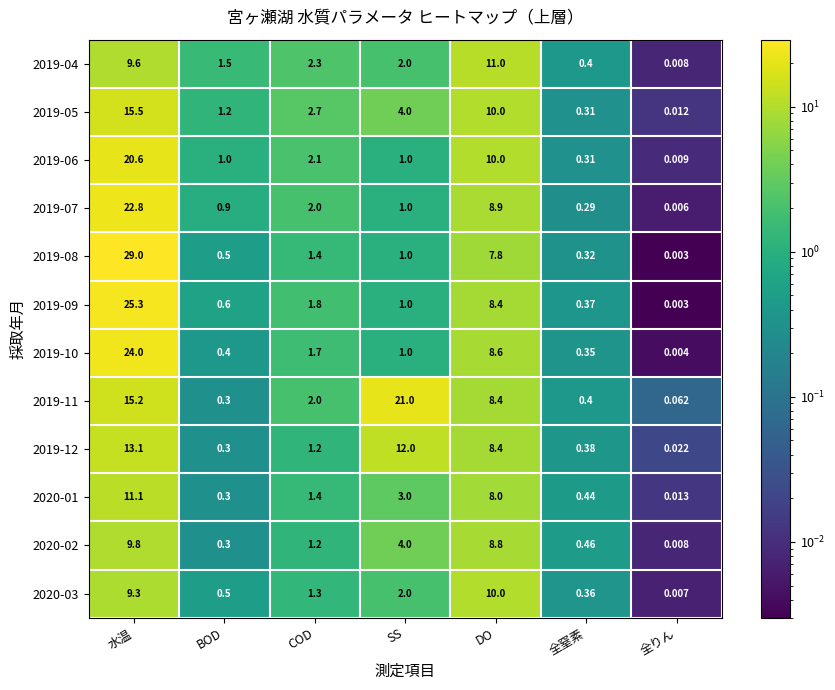

Which series changed the most between DO and 全窒素?

2019-04